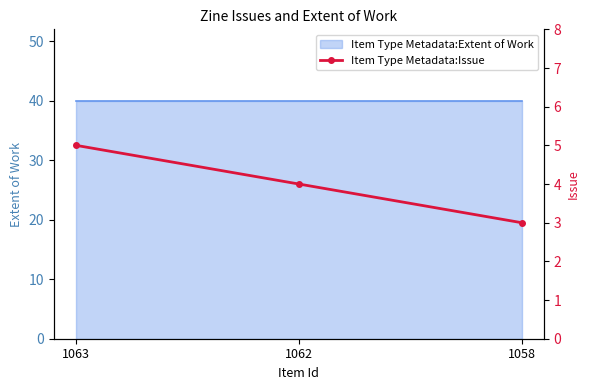

What is the value of the 1st point from the left?

5